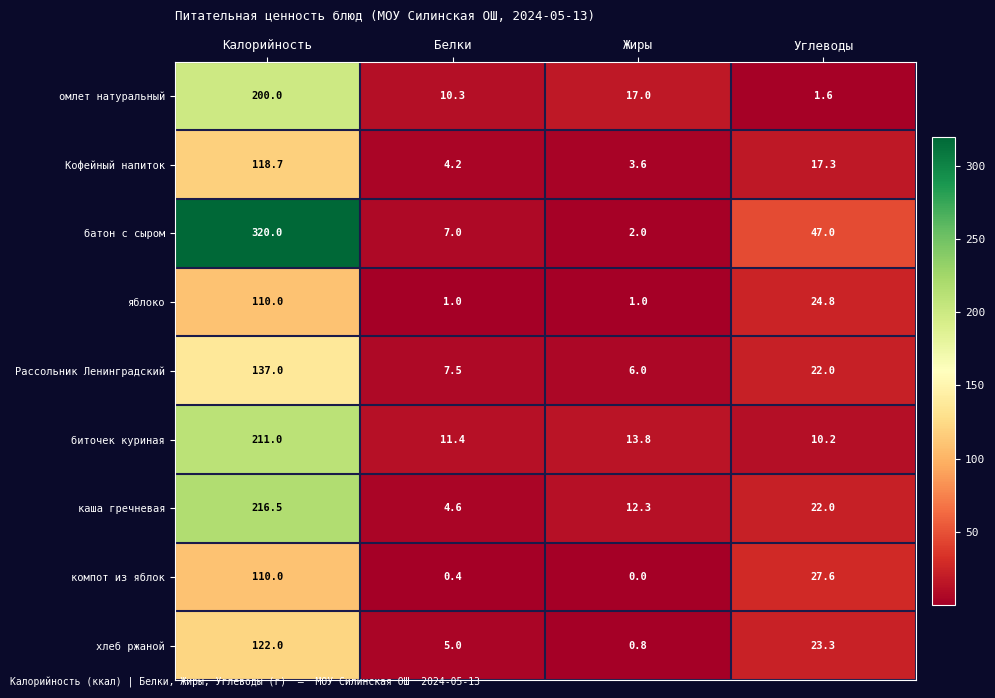

What value does the хлеб ржаной series have at Жиры?

0.8